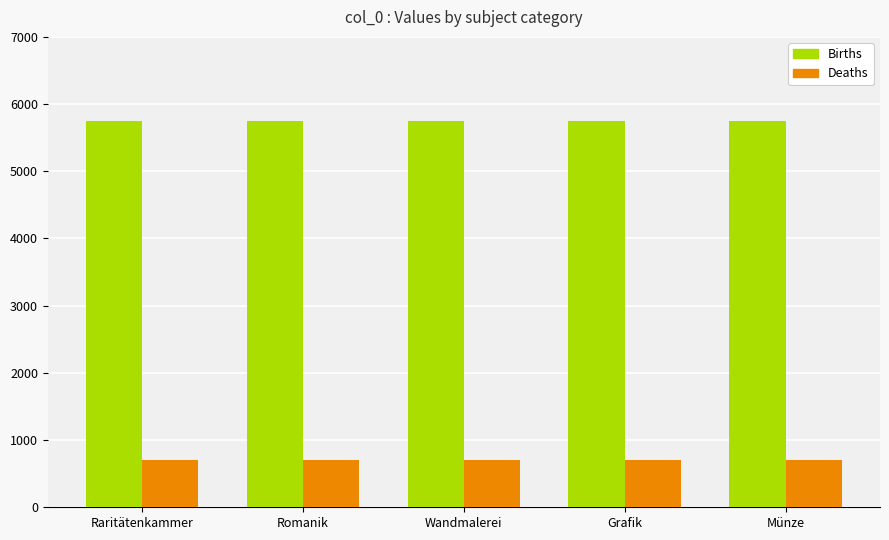

Is the value of Deaths at Münze greater than the value of Births at Münze?

No